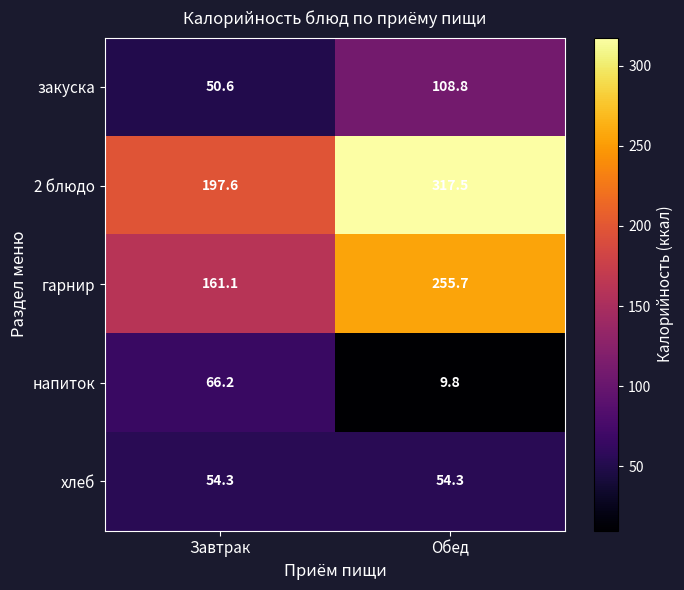

Reading left to right, transcribe all the data shown in this chart.

закуска: Завтрак=50.6	Обед=108.8
2 блюдо: Завтрак=197.6	Обед=317.5
гарнир: Завтрак=161.1	Обед=255.7
напиток: Завтрак=66.2	Обед=9.8
хлеб: Завтрак=54.3	Обед=54.3